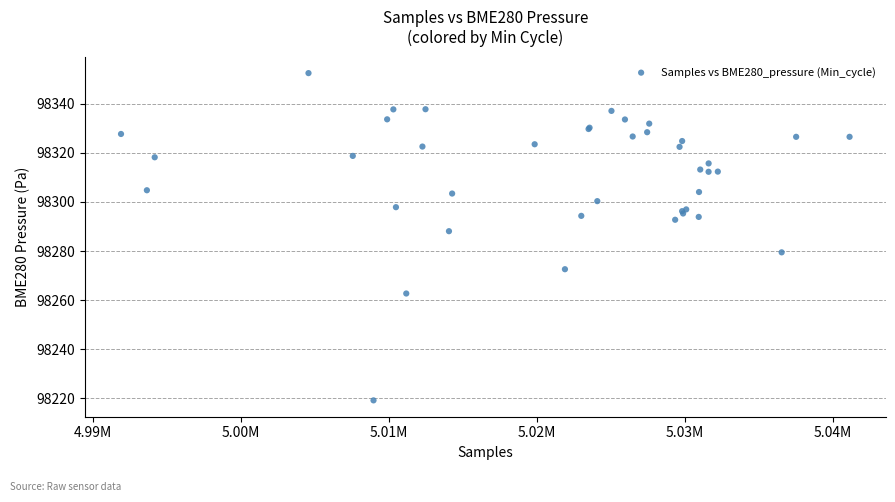

What Y value in the scatter plot is closest to 98285?

98288.1